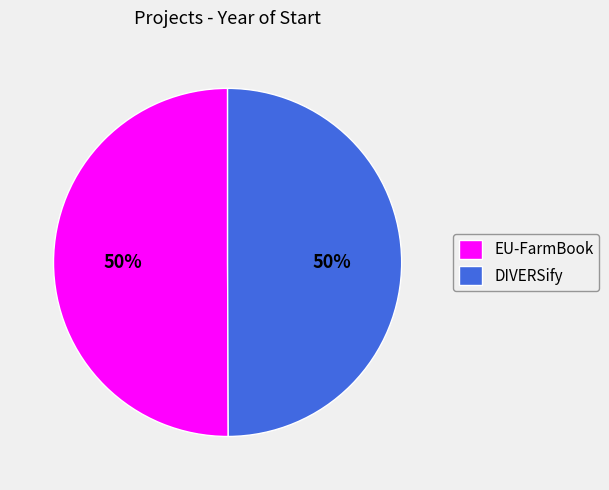

To the nearest percent, what is the average slice percentage?

50%